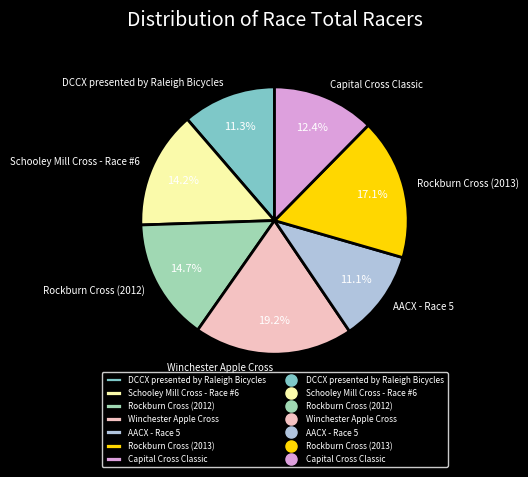

To the nearest percent, what is the combined percentage of AACX - Race 5 and Winchester Apple Cross?

30%